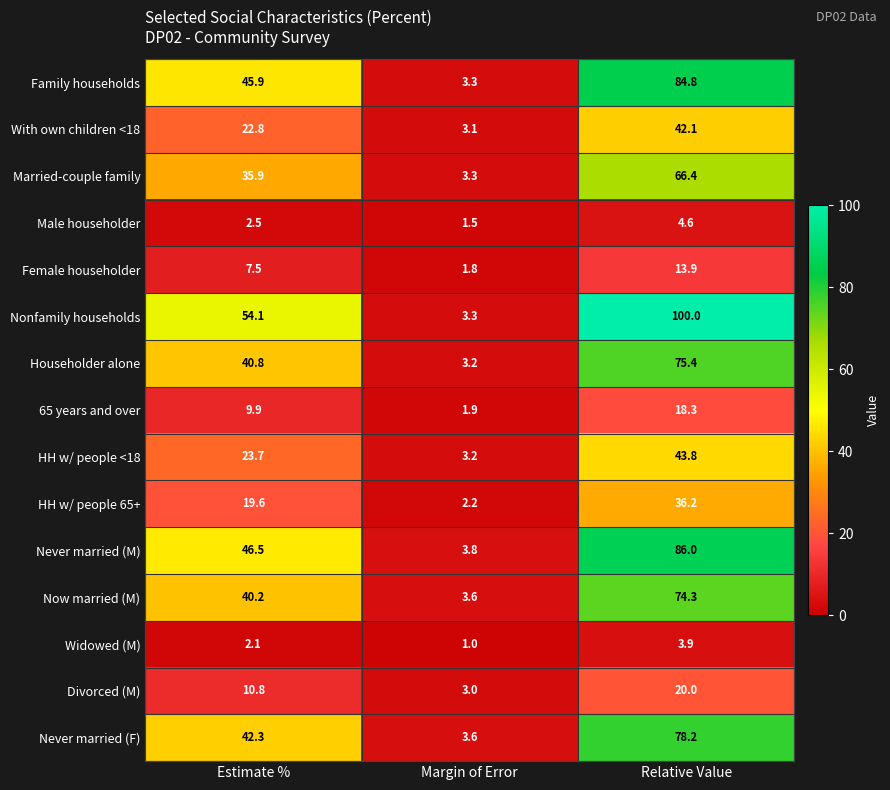

Where does the Widowed (M) series first go above 2?

Estimate %